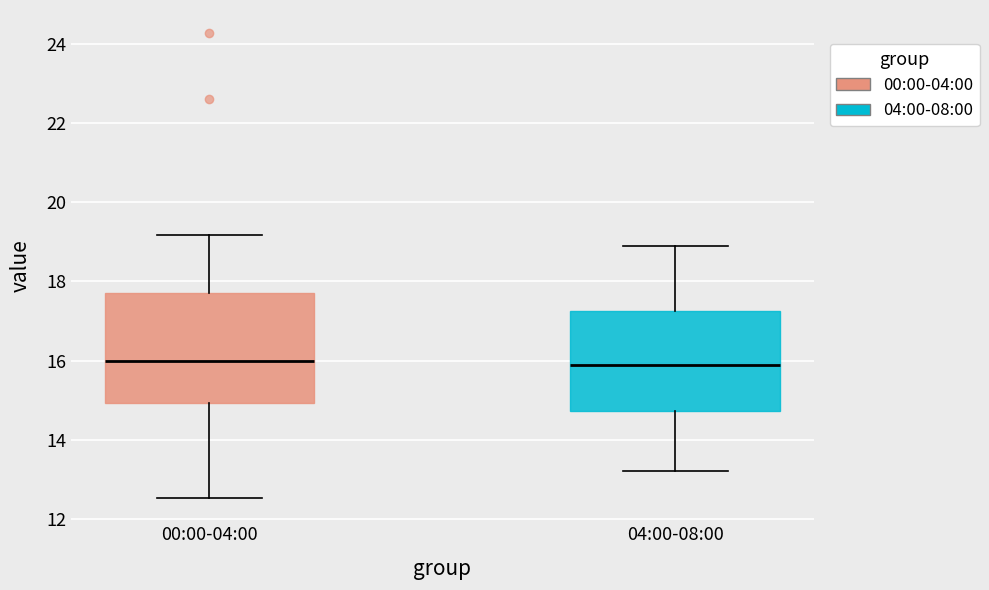

Reading left to right, read every box against the y-axis: the position of its median line, the range the box covers, and the ends of its whiskers. The values are not printed on the chart, so give them approximately, as read against the axis.

00:00-04:00: median 16.0, box 15.0 to 17.8, whiskers 12.6 to 19.2
04:00-08:00: median 16.0, box 14.8 to 17.2, whiskers 13.2 to 19.0